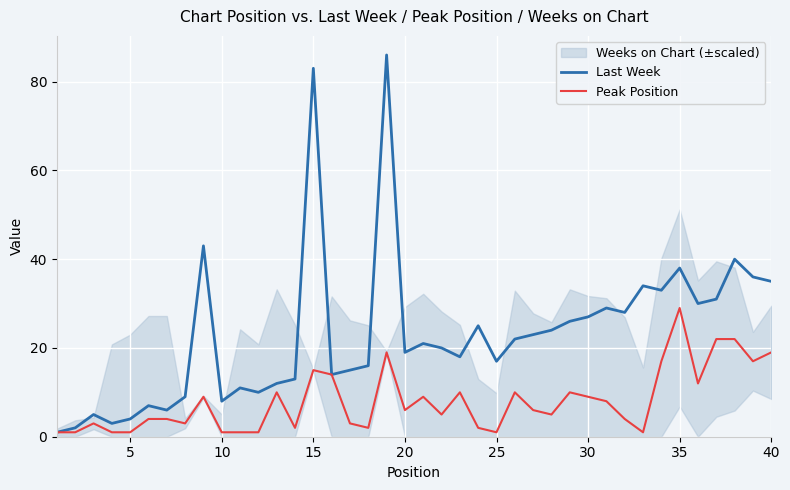

The Peak Position series shows 15 at 15. True or false?

True